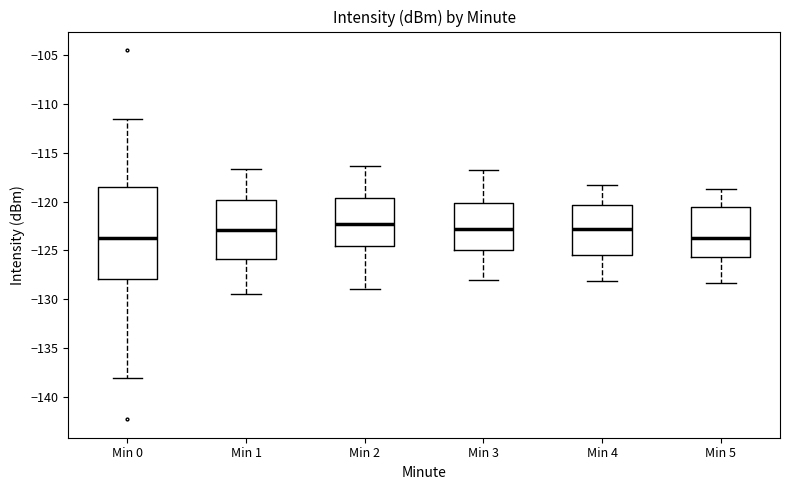

Where does the lower whisker of the box for Min 5 end on the y-axis? The values are not printed on the chart, so give them approximately, as read against the axis.

-128.5